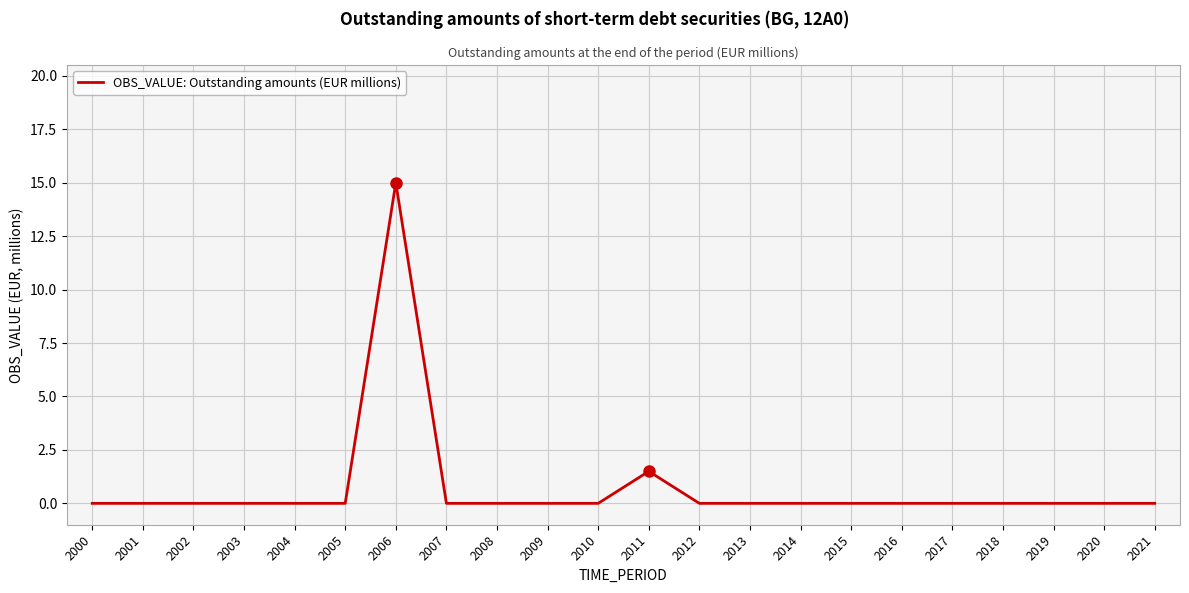

Is it true that the value at 2010 is 8.6?

False